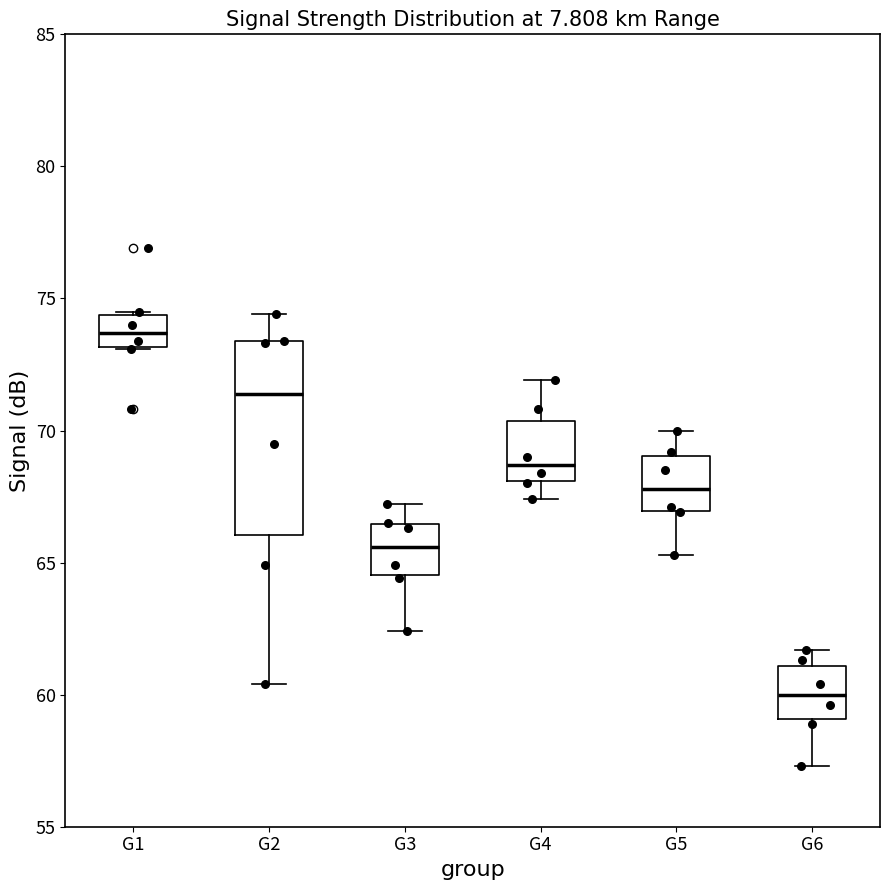

Comparing the boxes themselves (not the whiskers), which one is the tallest?

G2